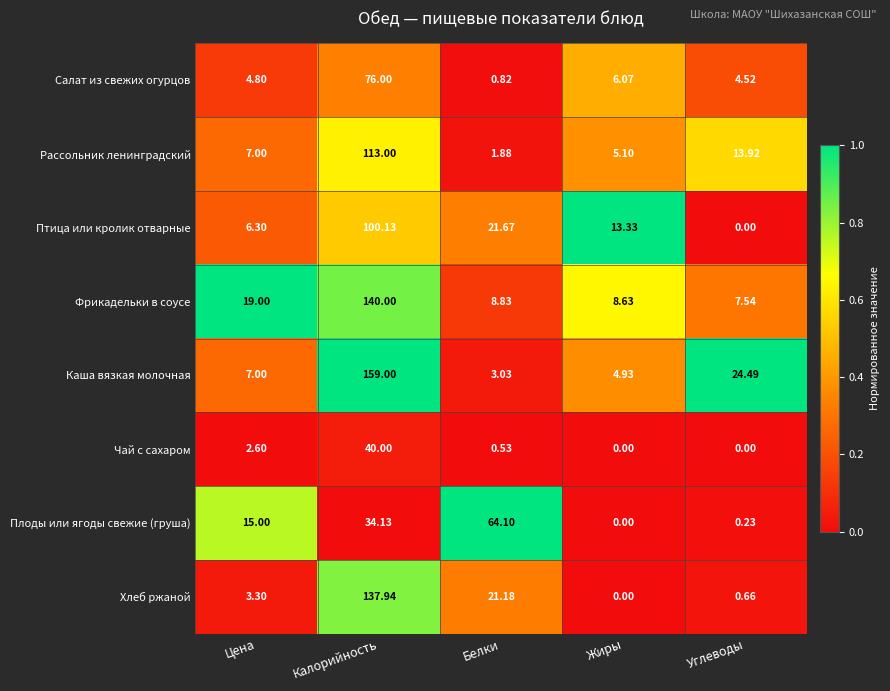

What is the total value across all series at Углеводы?

51.4